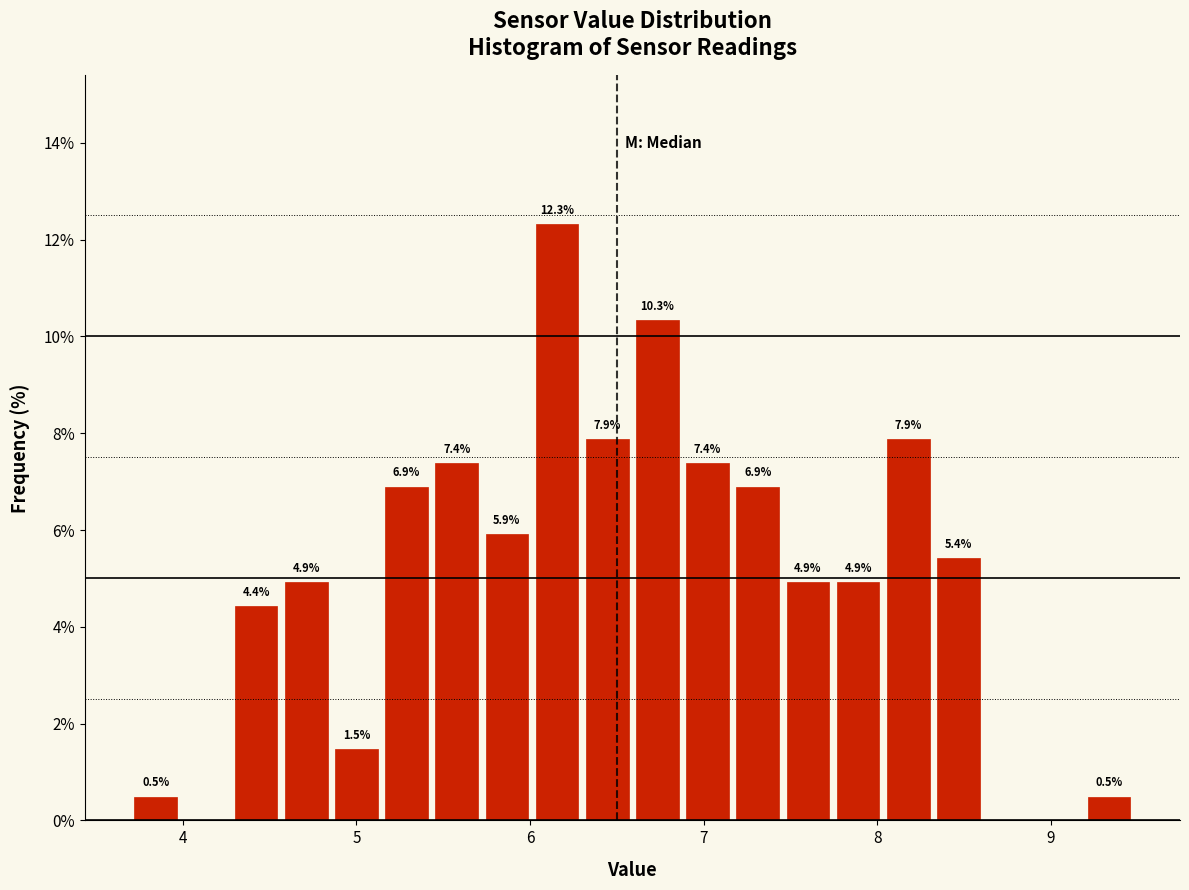

Read against the x-axis, roughly where is the centre of the tallest bar?

6.2